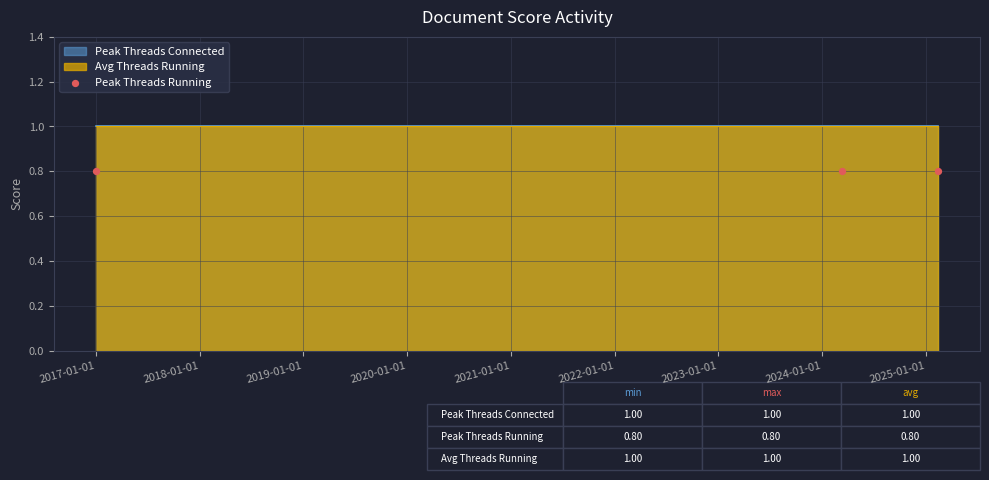

What are all the series names shown in the legend?

Peak Threads Connected, Peak Threads Running, Avg Threads Running